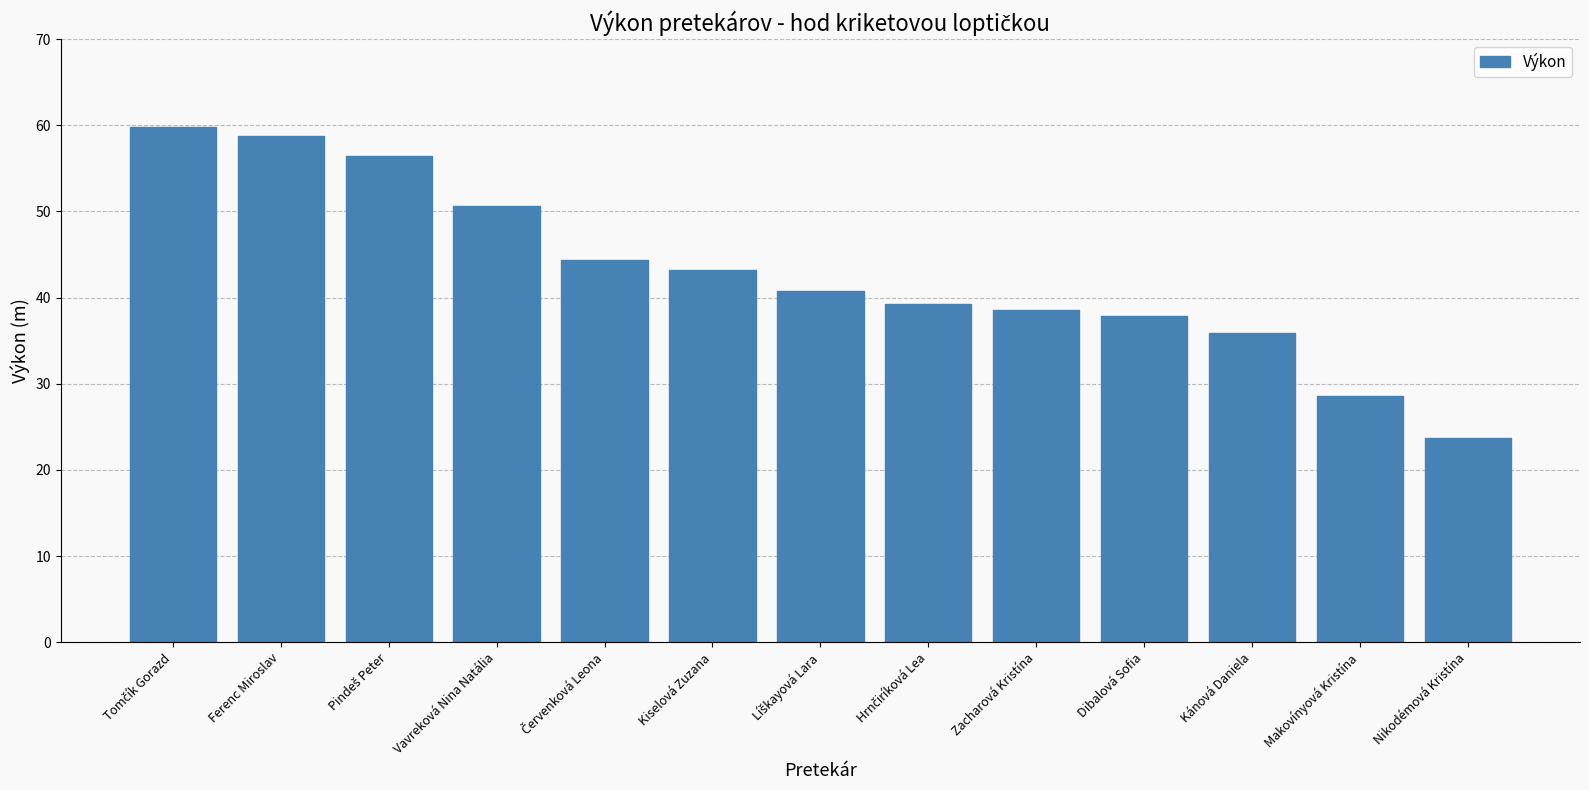

How many values exceed 40?

7